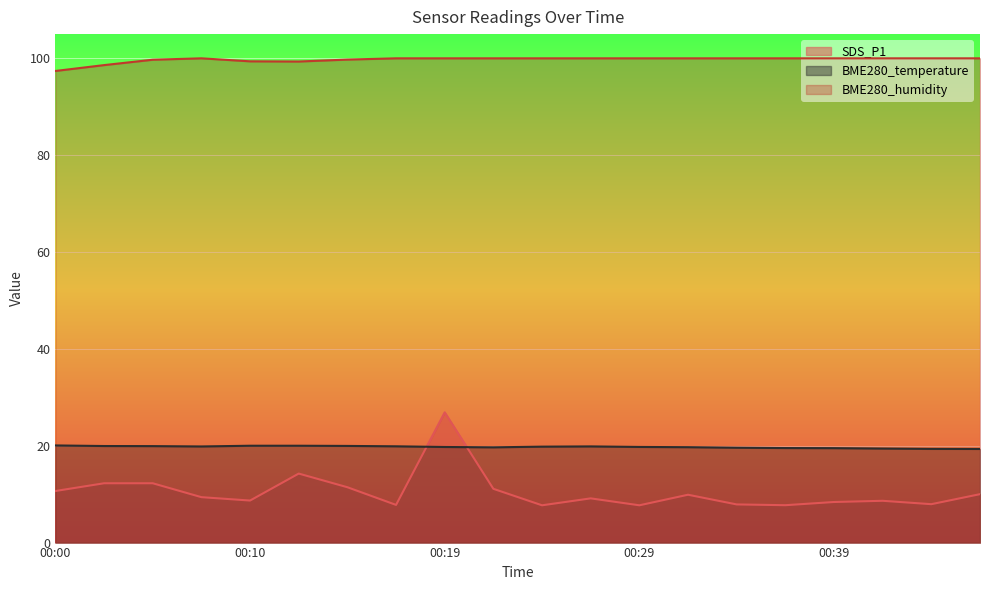

Reading left to right, what are all the values shown in this chart?

SDS_P1: 10.7	12.2	12.2	9.4	8.7	14.2	11.4	7.8	26.9	11.1	7.7	9.1	7.7	9.9	7.9	7.7	8.4	8.6	7.9	10.0
BME280_temperature: 20.1	19.9	19.9	19.9	20.0	20.0	20.0	19.9	19.7	19.7	19.8	19.9	19.8	19.7	19.6	19.5	19.5	19.4	19.4	19.3
BME280_humidity: 97.4	98.6	99.7	100.0	99.4	99.3	99.7	100.0	100.0	100.0	100.0	100.0	100.0	100.0	100.0	100.0	100.0	100.0	100.0	100.0